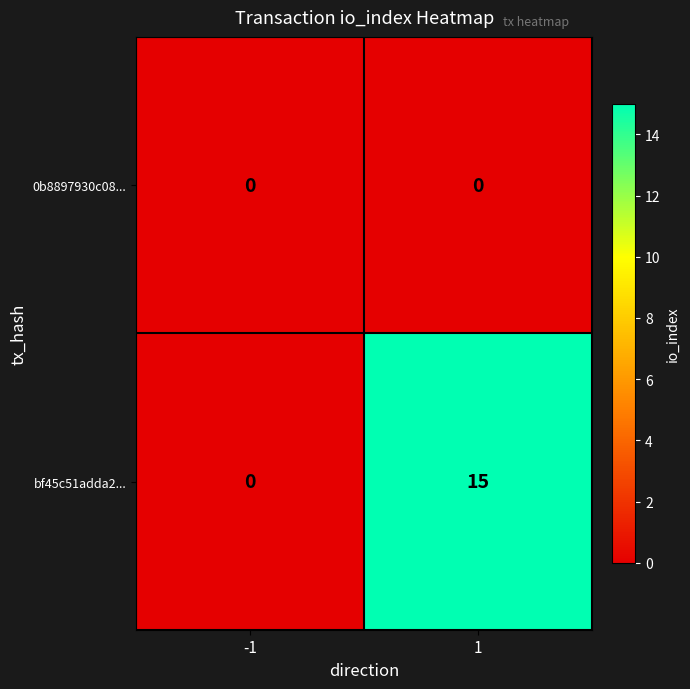

Reading left to right, extract all data points from this chart.

0b8897930c08...: -1=0	1=0
bf45c51adda2...: -1=0	1=15